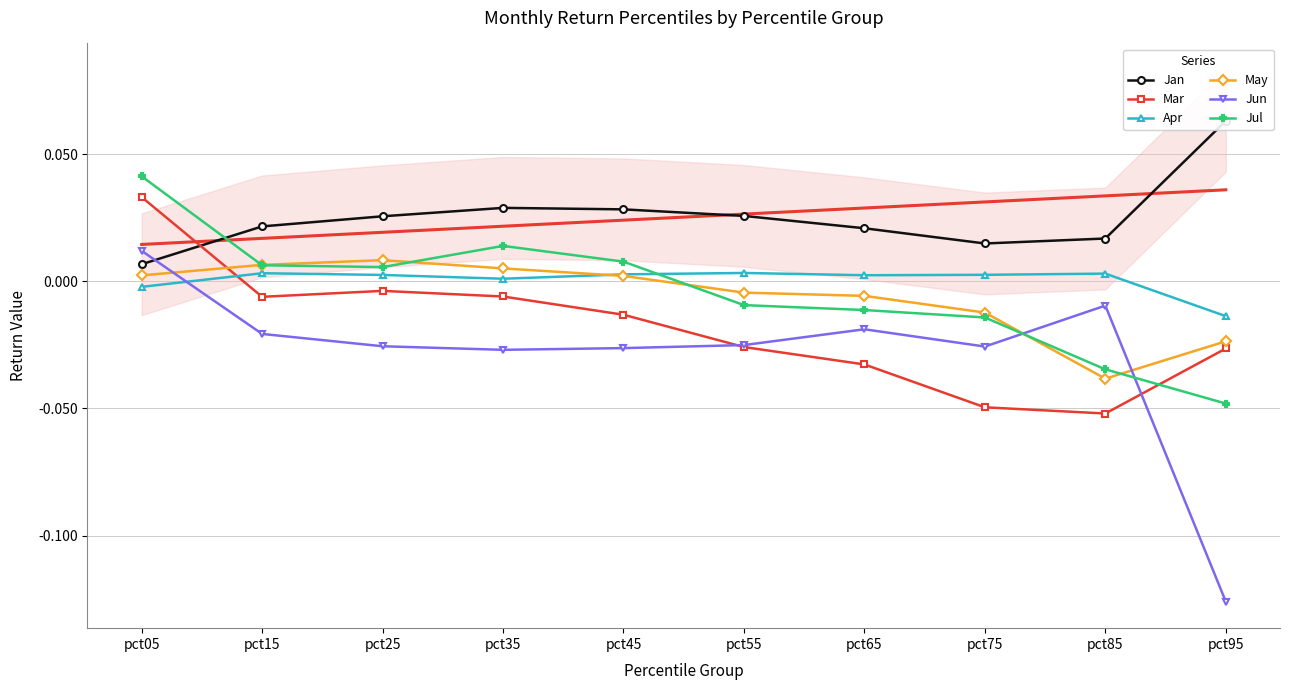

The Mar series shows -0.0 at pct15. True or false?

True